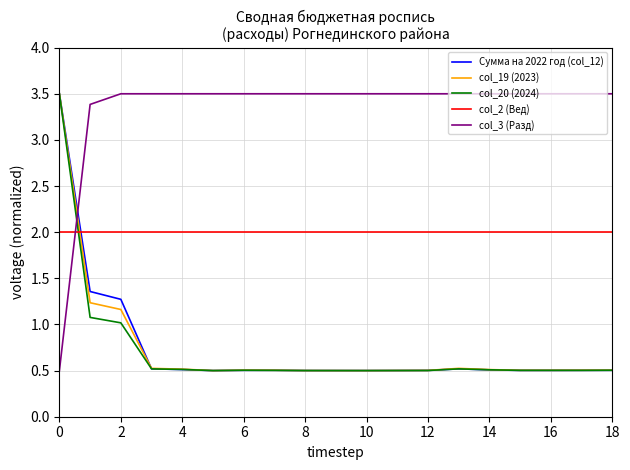

How many lines are shown in the chart?

5